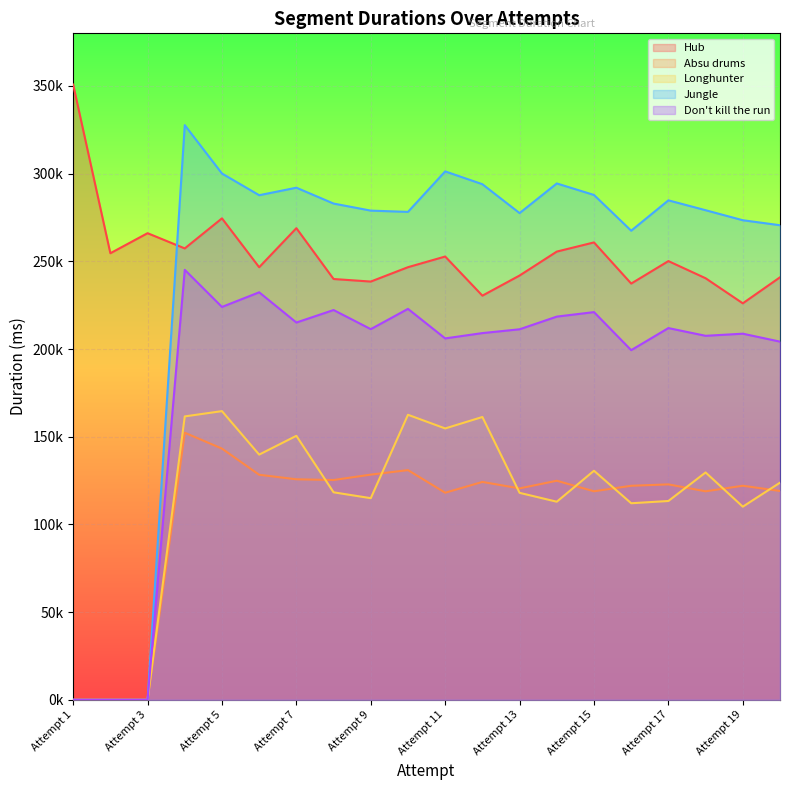

How many values in Longhunter are above zero?

17